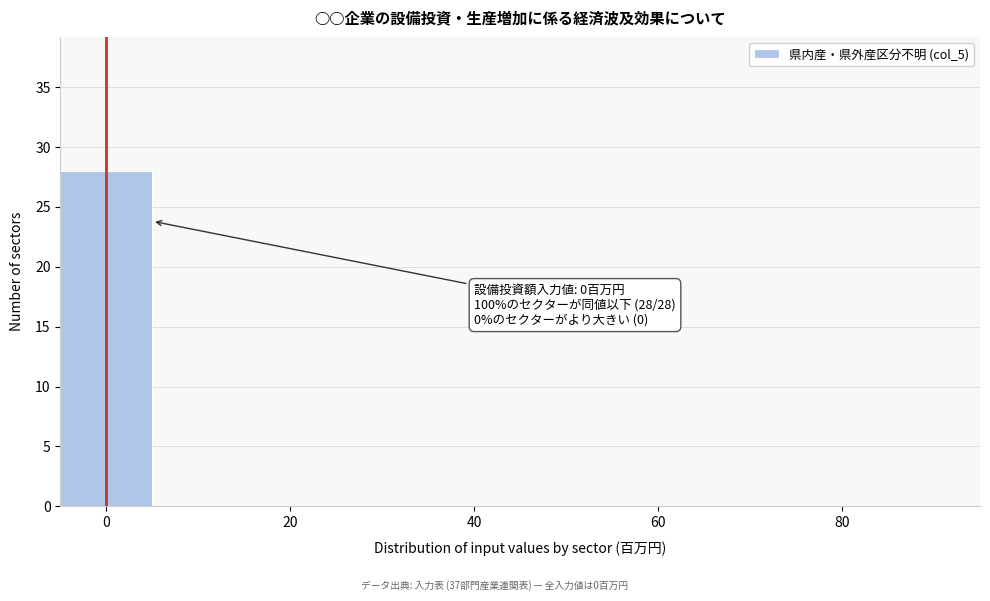

Which range on the x-axis has the tallest bar?

-5 to 5